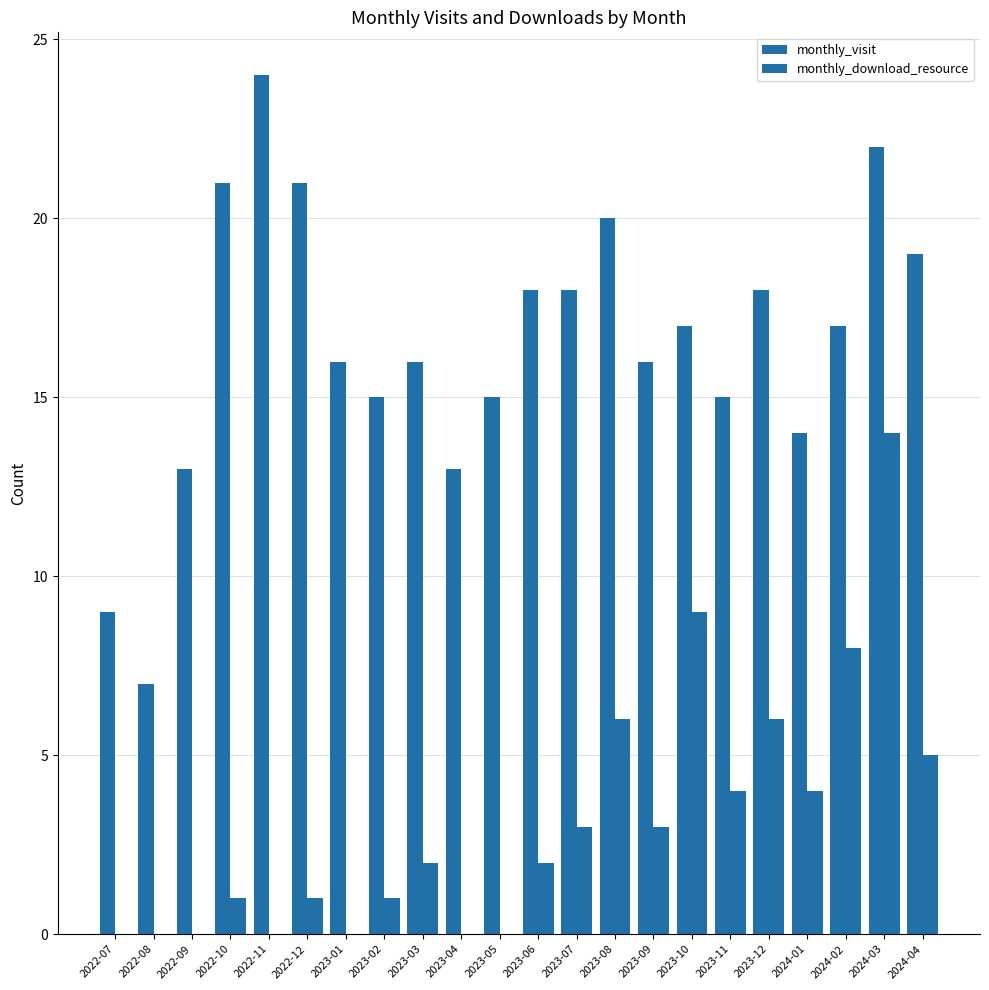

How many categories are shown in the chart?

22